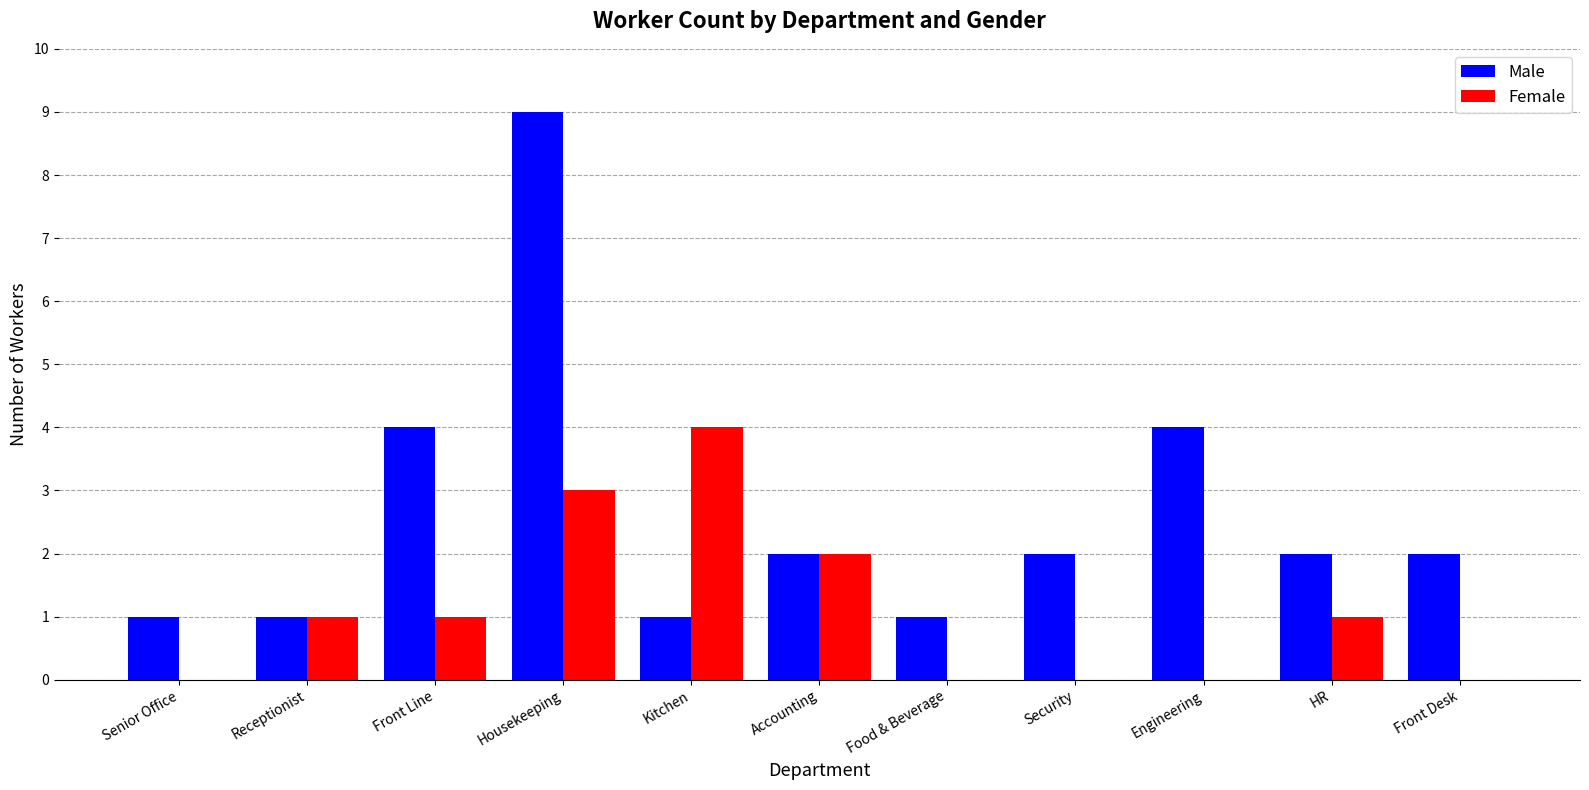

At which category is the sum across all series the highest?

Housekeeping